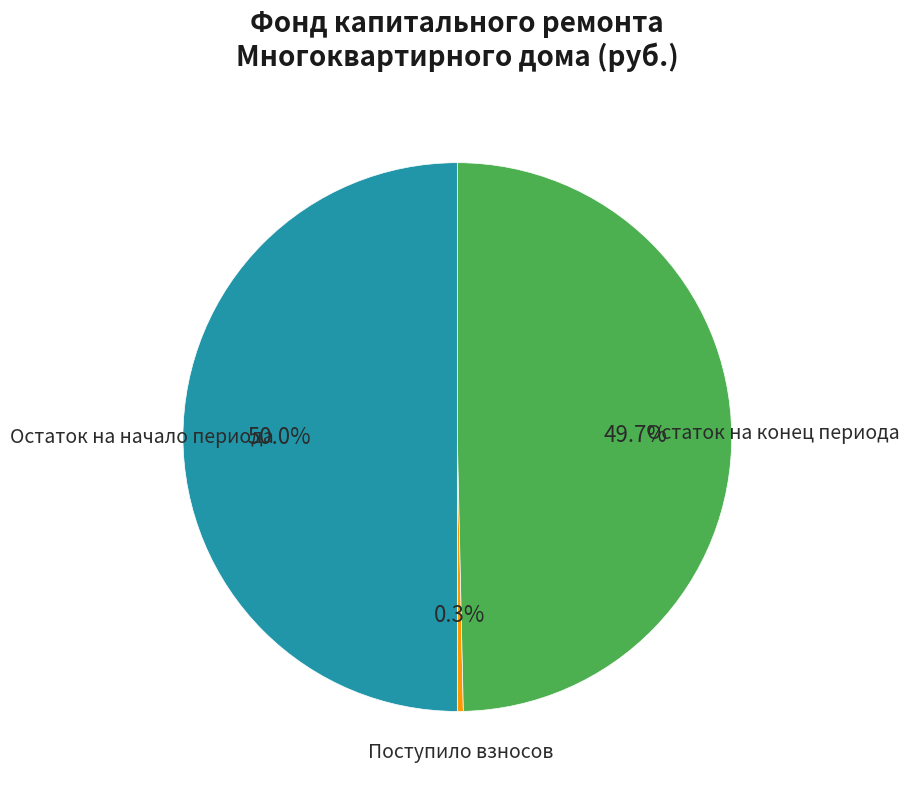

Between Поступило взносов and Остаток на начало периода, which is larger?

Остаток на начало периода